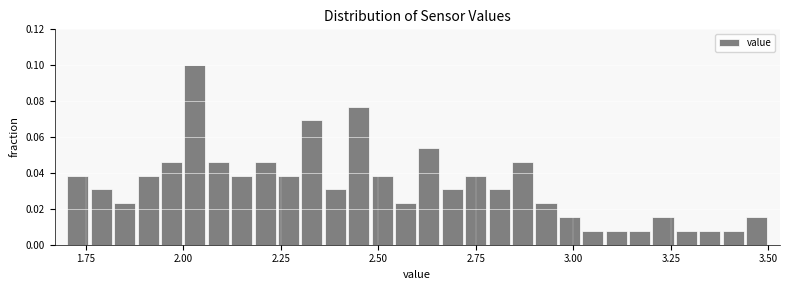

Around what value on the x-axis is the tallest bar? Give the approximate position of its centre, as read against the axis.

2.05